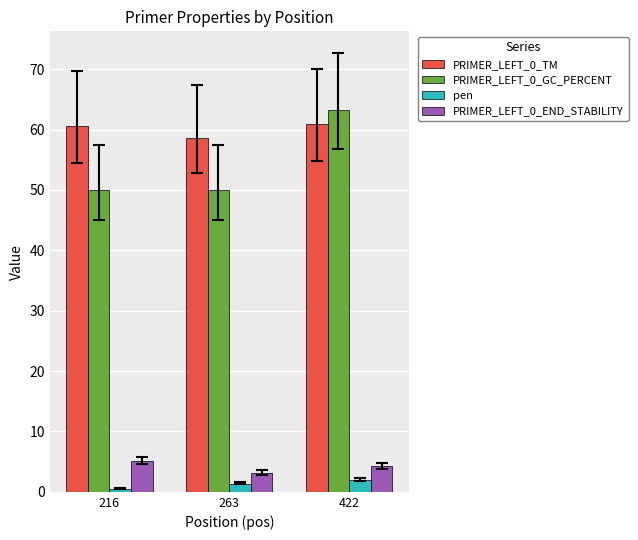

What is the total value across all series at 263?

113.2